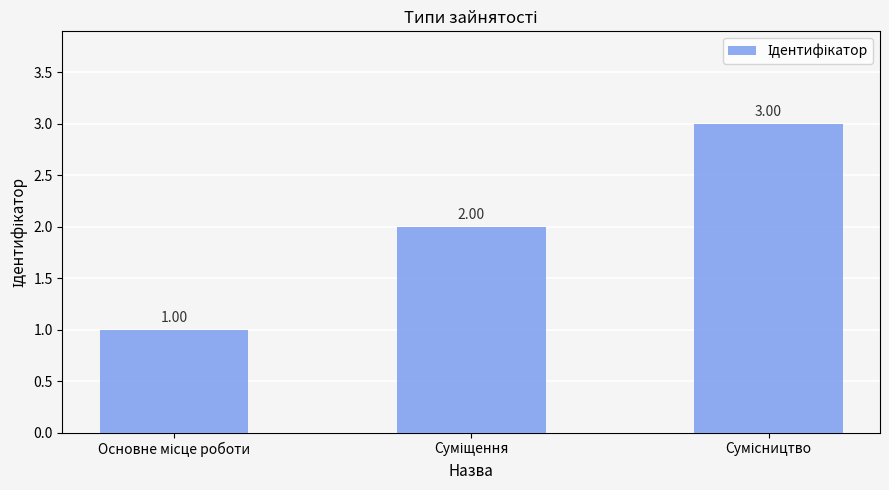

What is the sum of all values?

6